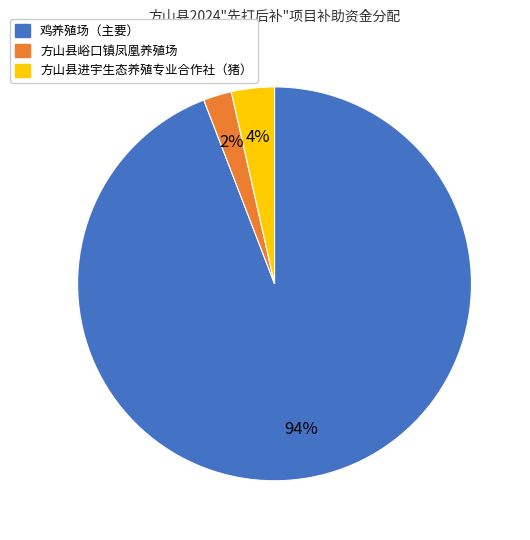

To the nearest percent, what is the difference between the largest and smallest slice percentages?

92%